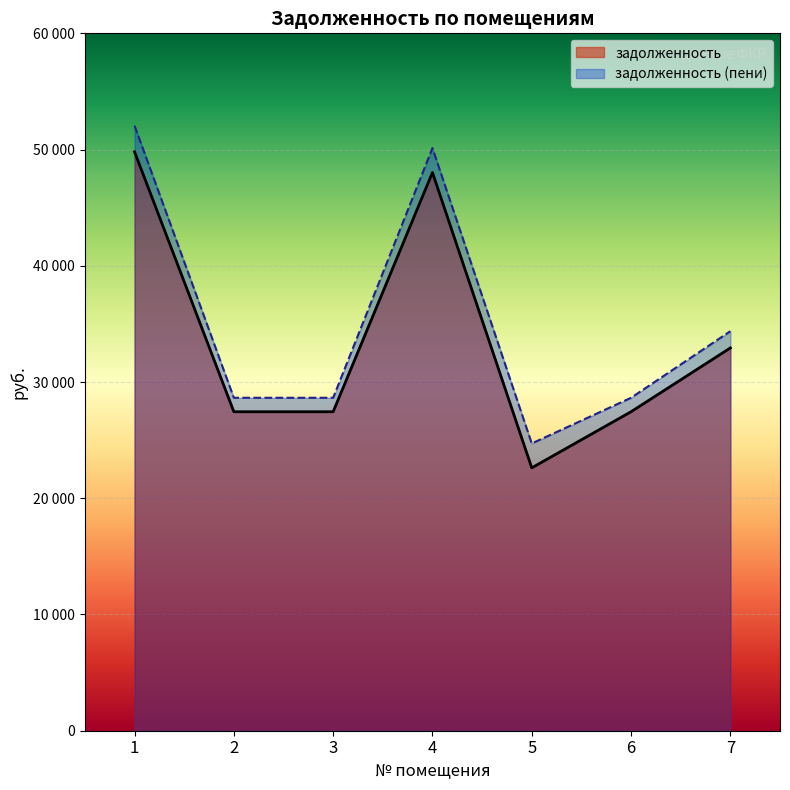

How many lines are shown in the chart?

2